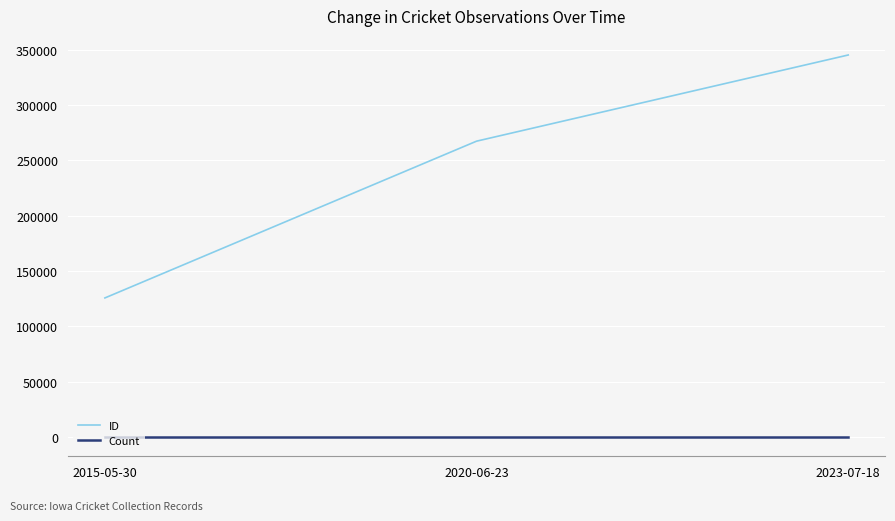

What is the maximum value shown in the chart?

345189